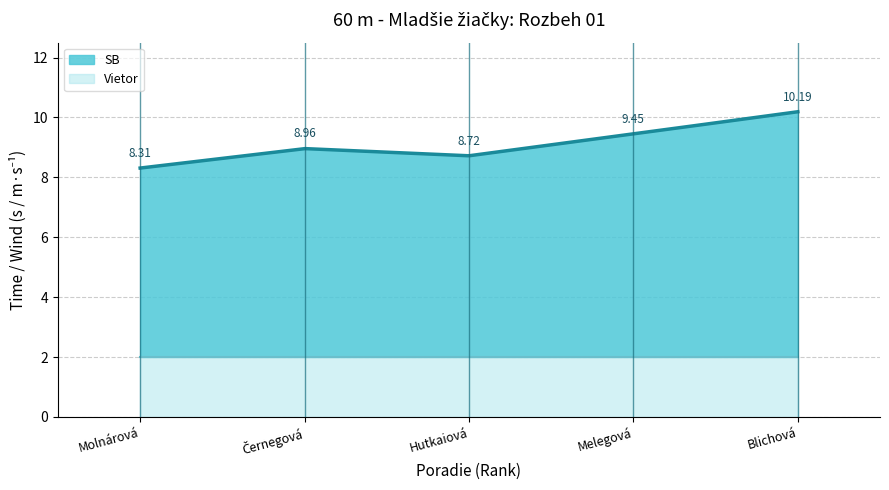

Does the chart display data point markers on the line(s)?

No